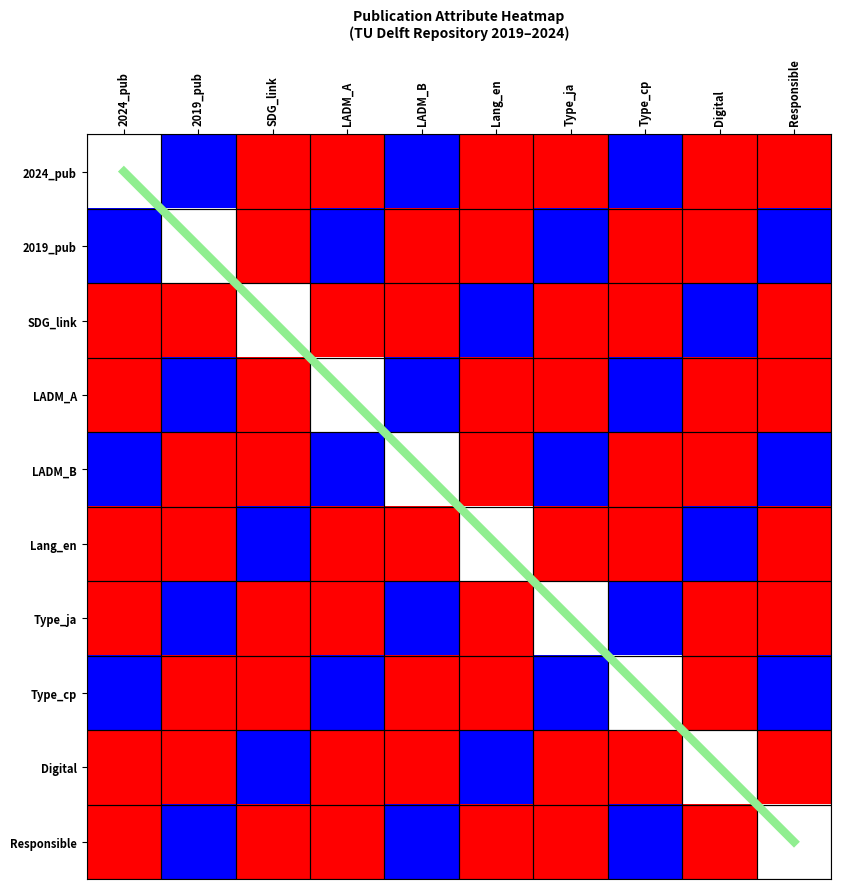

Is the value of 2019_pub at Digital greater than the value of diagonal at Digital?

No